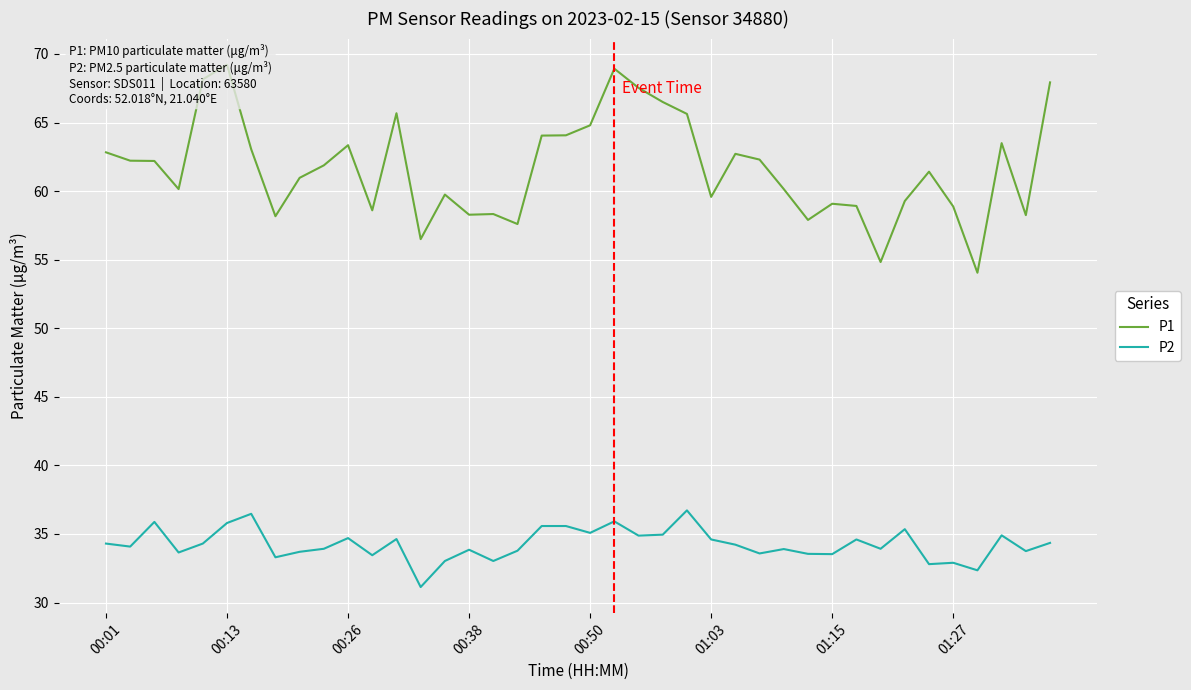

Reading left to right, transcribe all the data shown in this chart.

P1: 62.8	62.2	62.2	60.1	68.2	69.2	63.0	58.2	61.0	61.9	63.4	58.6	65.7	56.5	59.8	58.3	58.3	57.6	64.0	64.1	64.8	68.9	67.5	66.5	65.6	59.6	62.7	62.3	60.1	57.9	59.1	58.9	54.8	59.3	61.4	58.9	54.0	63.5	58.2	67.9
P2: 34.3	34.1	35.9	33.6	34.3	35.8	36.5	33.3	33.7	33.9	34.7	33.5	34.6	31.1	33.0	33.9	33.0	33.8	35.6	35.6	35.1	35.9	34.9	35.0	36.7	34.6	34.2	33.6	33.9	33.5	33.5	34.6	33.9	35.4	32.8	32.9	32.4	34.9	33.8	34.4